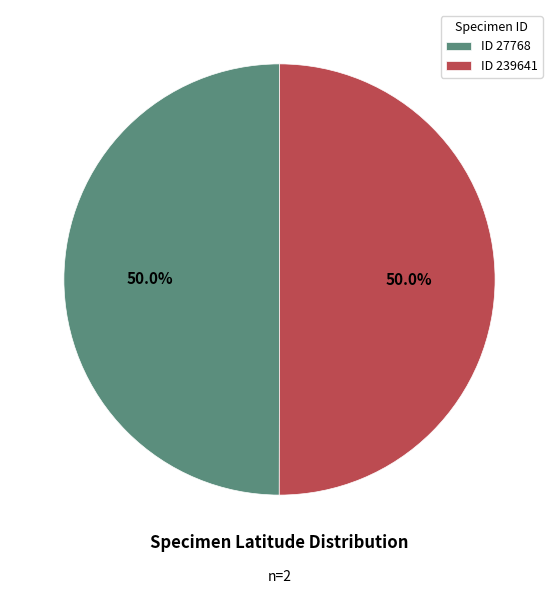

Is the sum of ID 239641 and ID 27768 greater than half?

Yes